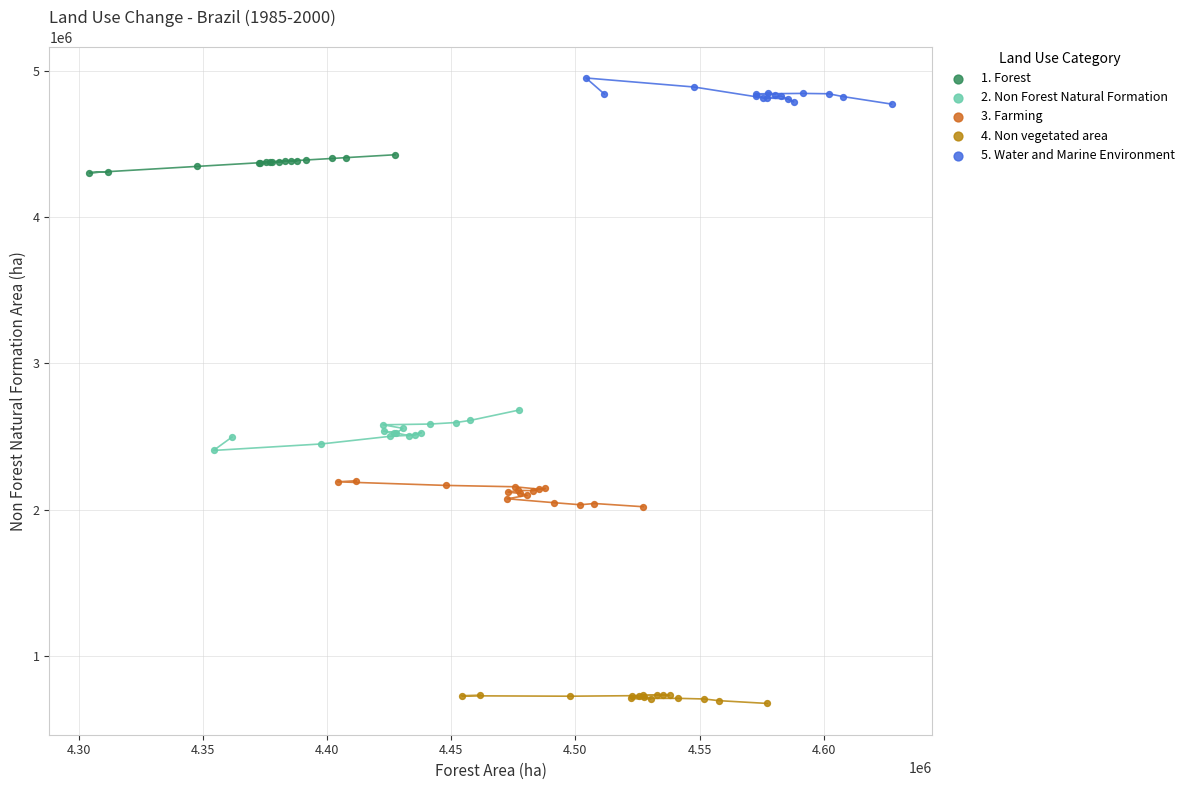

Which series has the largest Y range (max minus min)?

2. Non Forest Natural Formation